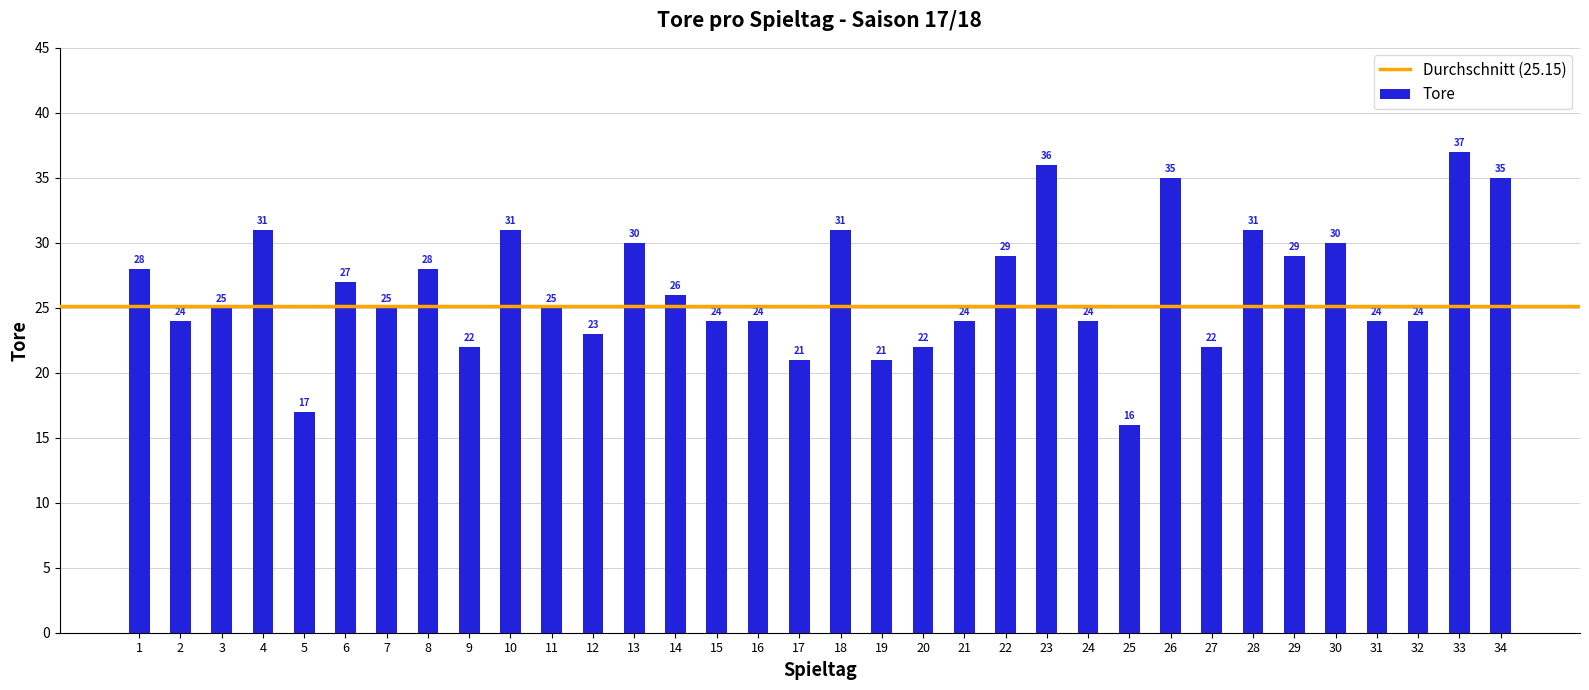

What is the value of the 11th bar from the left?

25